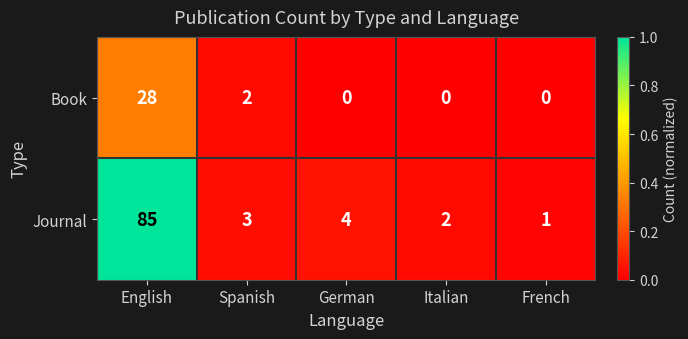

How many distinct data groups are displayed?

2